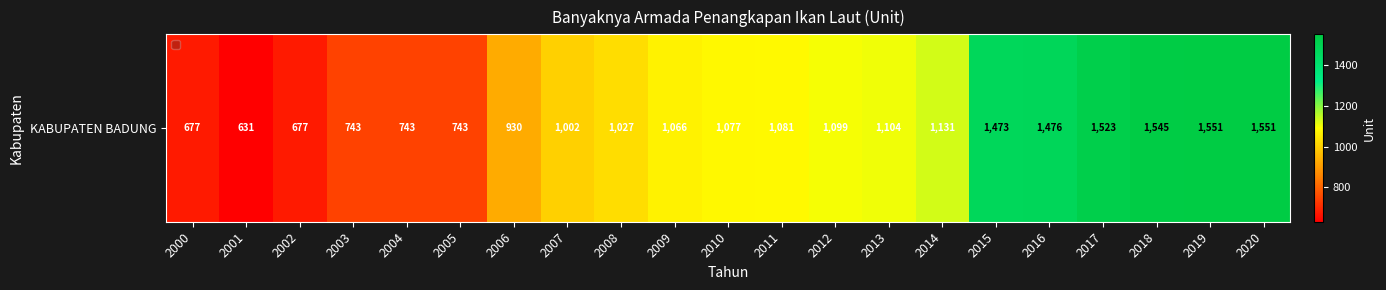

The chart shows a value of 1077 at 2010. True or false?

True